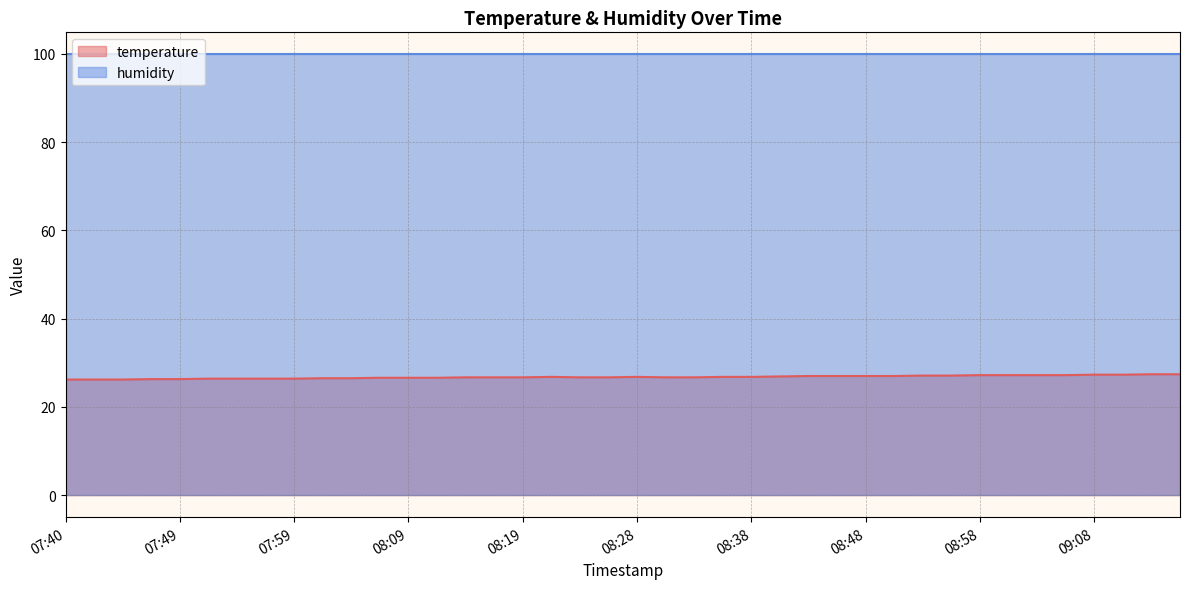

At which label is the value closest to 26?

07:40